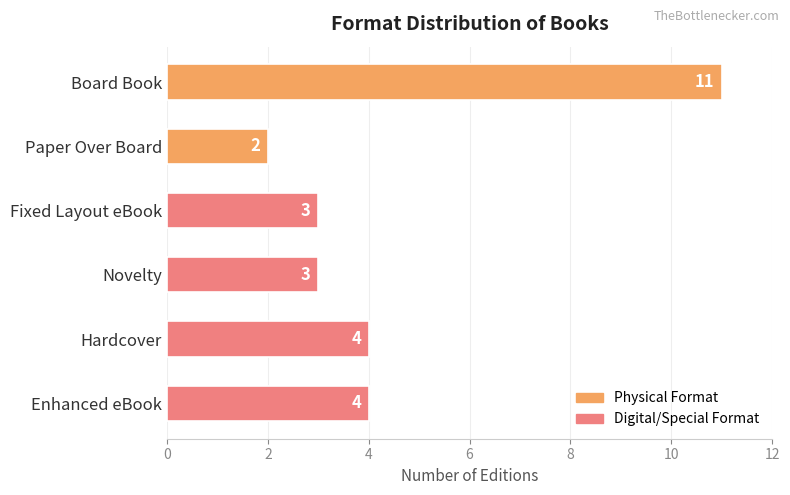

The chart shows a value of 3 at Paper Over Board. True or false?

False